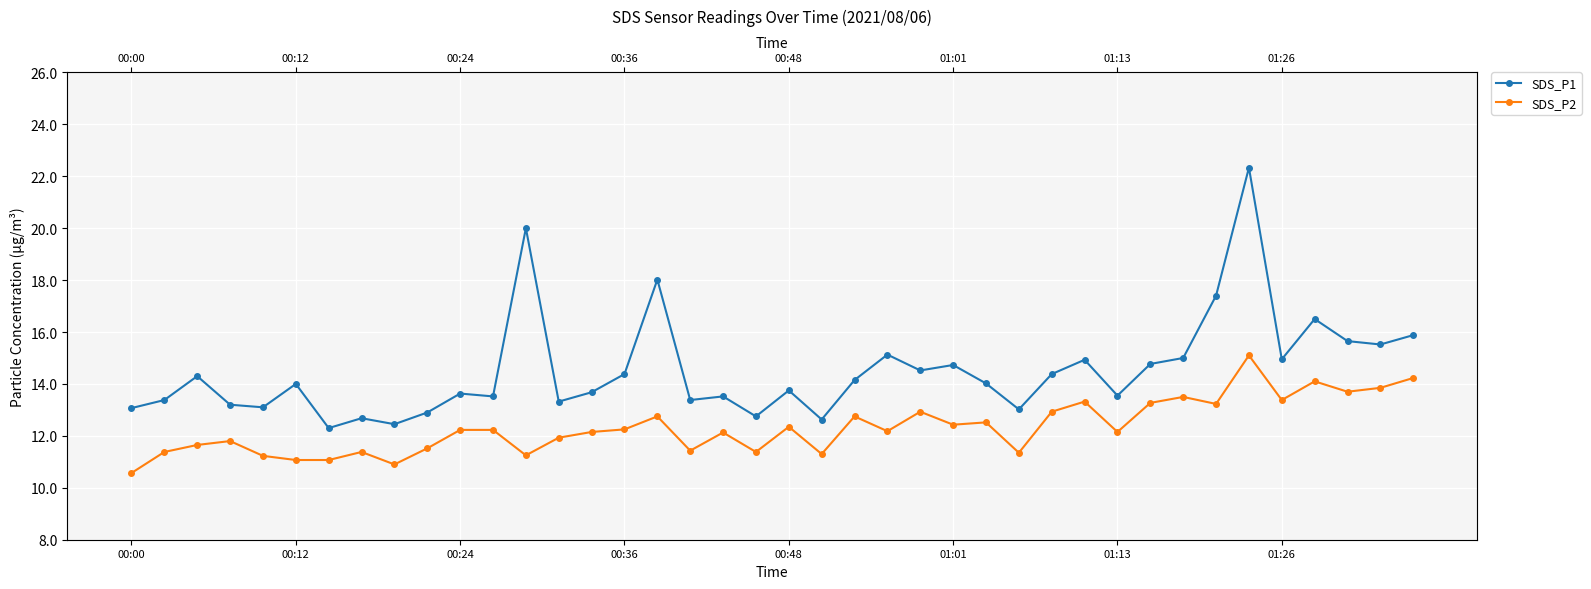

Which series has the widest spread of values?

SDS_P1